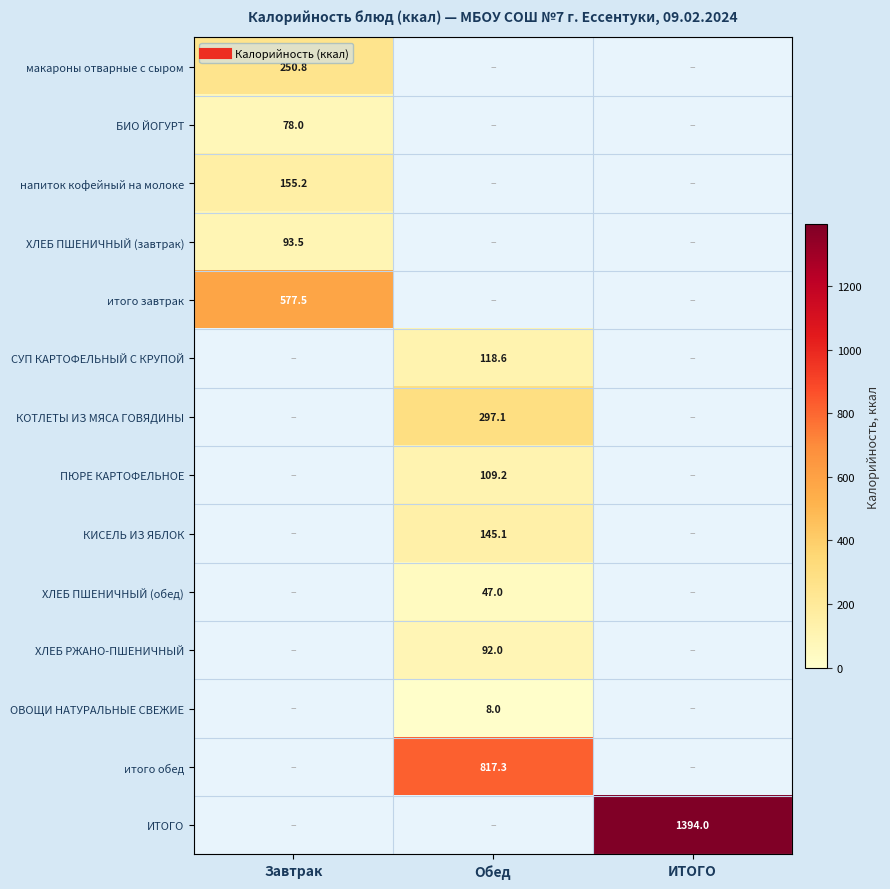

The КИСЕЛЬ ИЗ ЯБЛОК series shows 213.5 at Обед. True or false?

False